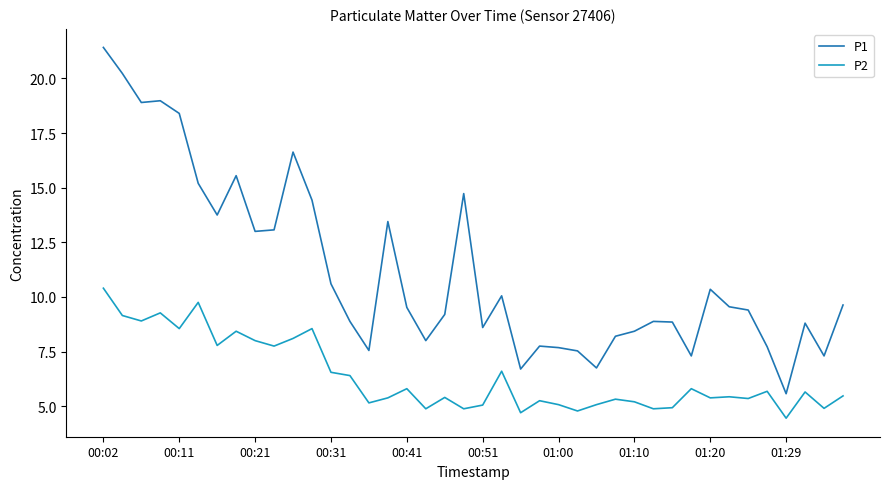

What is the smallest value displayed?

4.5